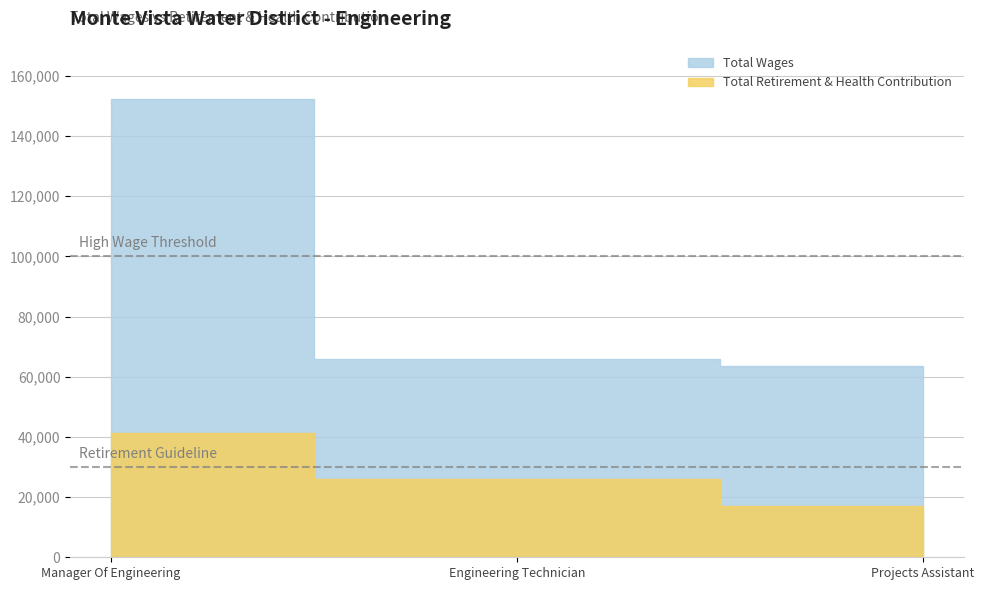

What is the lowest value of the Total Wages series?

63426